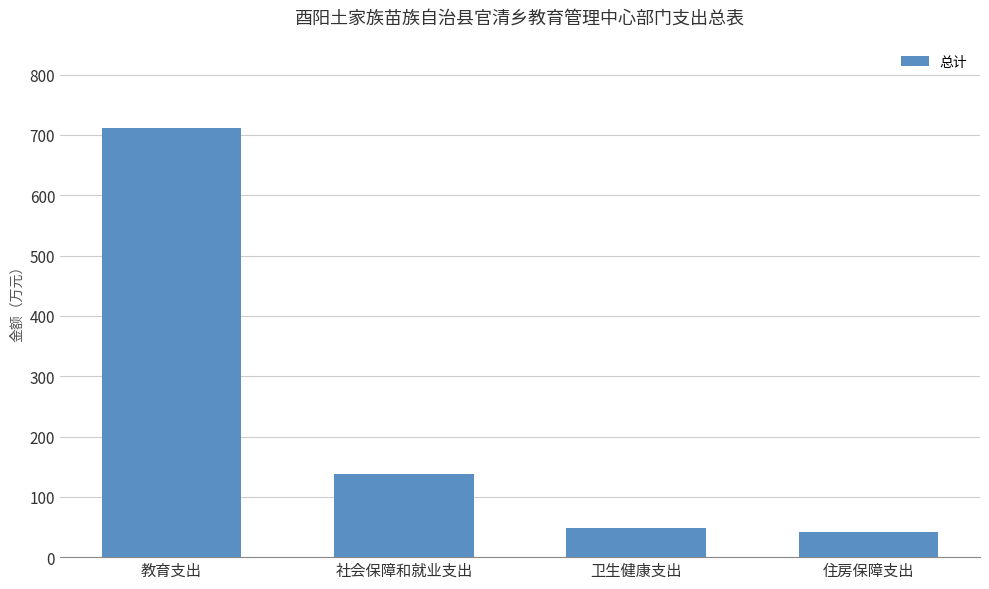

What is the difference between the maximum and minimum values?

668.7